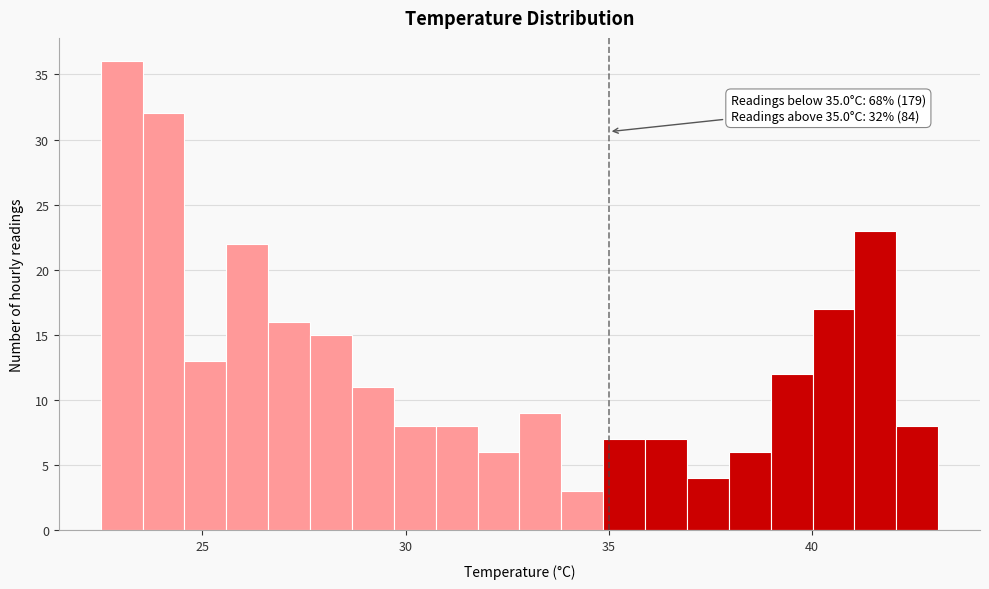

Around what value on the x-axis is the tallest bar? Give the approximate position of its centre, as read against the axis.

23.0